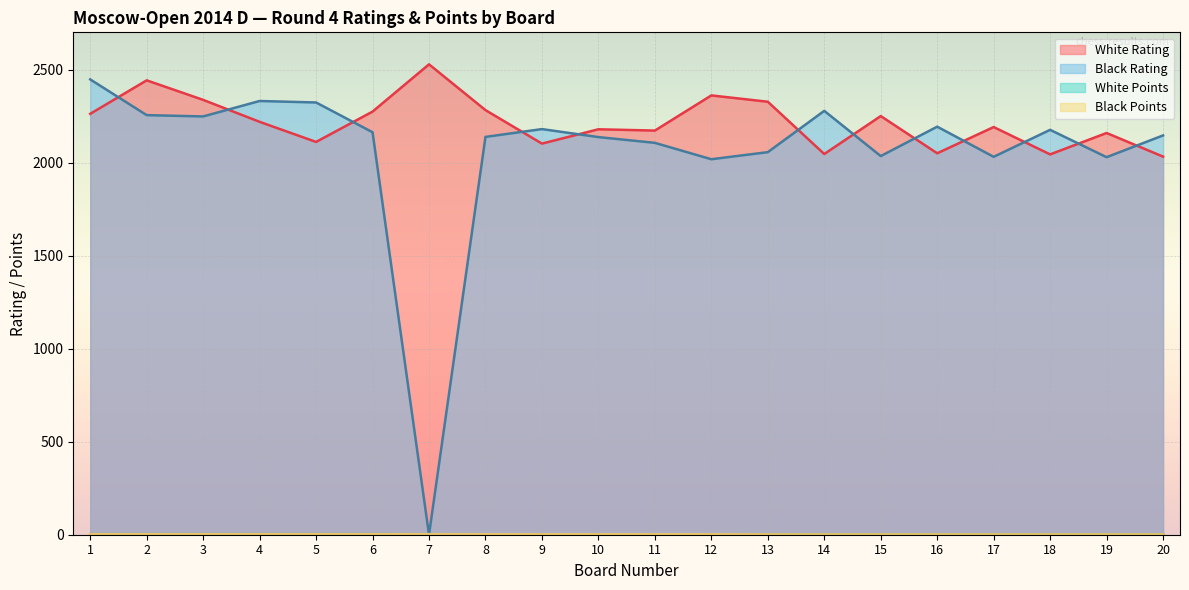

Reading left to right, extract all data points from this chart.

White Rating: 2262.0	2442.0	2337.0	2219.0	2111.0	2274.0	2528.0	2282.0	2102.0	2179.0	2172.0	2361.0	2327.0	2046.0	2250.0	2050.0	2191.0	2044.0	2159.0	2032.0
Black Rating: 2447.0	2255.0	2248.0	2331.0	2323.0	2163.0	0.0	2138.0	2180.0	2137.0	2106.0	2018.0	2056.0	2278.0	2035.0	2193.0	2031.0	2176.0	2029.0	2146.0
White Points: 3.0	3.0	3.0	3.0	3.0	3.0	2.5	2.5	2.5	2.5	2.5	2.0	2.0	2.0	2.0	2.0	2.0	2.0	2.0	2.0
Black Points: 3.0	3.0	3.0	3.0	3.0	3.0	3.0	2.5	2.5	2.5	2.5	2.5	2.0	2.0	2.0	2.0	2.0	2.0	2.0	2.0